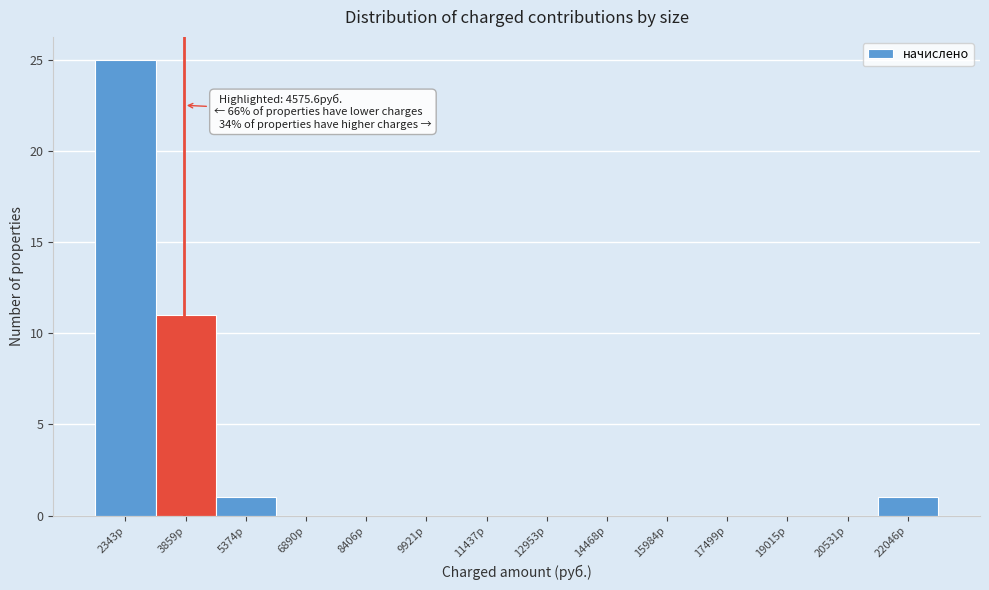

Reading left to right, transcribe all the data shown in this chart.

2343р=25	3859р=11	5374р=1	6890р=0	8406р=0	9921р=0	11437р=0	12953р=0	14468р=0	15984р=0	17499р=0	19015р=0	20531р=0	22046р=1